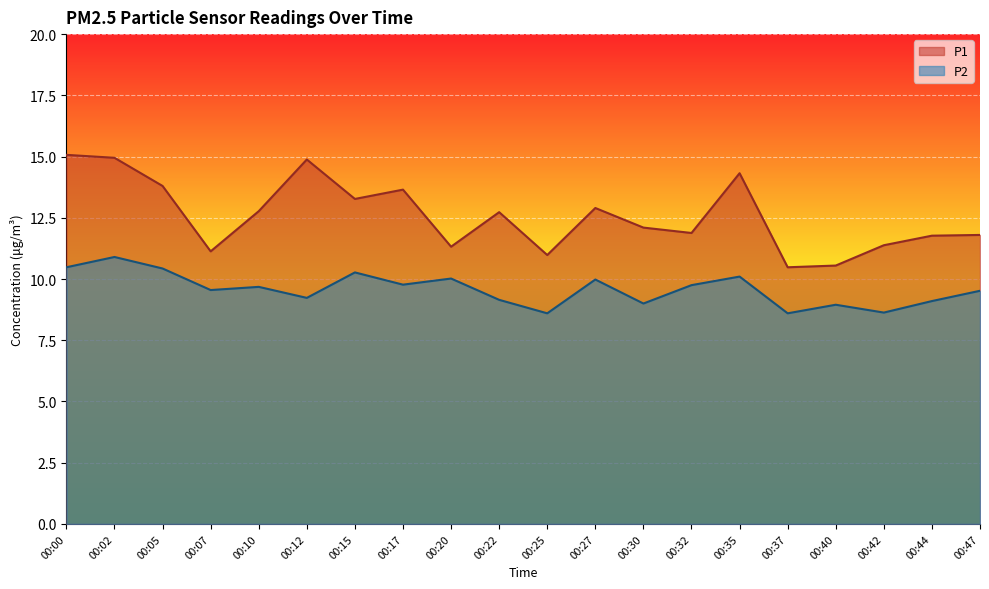

Reading left to right, transcribe all the data shown in this chart.

P1: 15.1	14.9	13.8	11.1	12.8	14.9	13.3	13.7	11.3	12.7	11.0	12.9	12.1	11.9	14.3	10.5	10.6	11.4	11.8	11.8
P2: 10.5	10.9	10.4	9.6	9.7	9.2	10.3	9.8	10.0	9.2	8.6	10.0	9.0	9.8	10.1	8.6	8.9	8.6	9.1	9.5